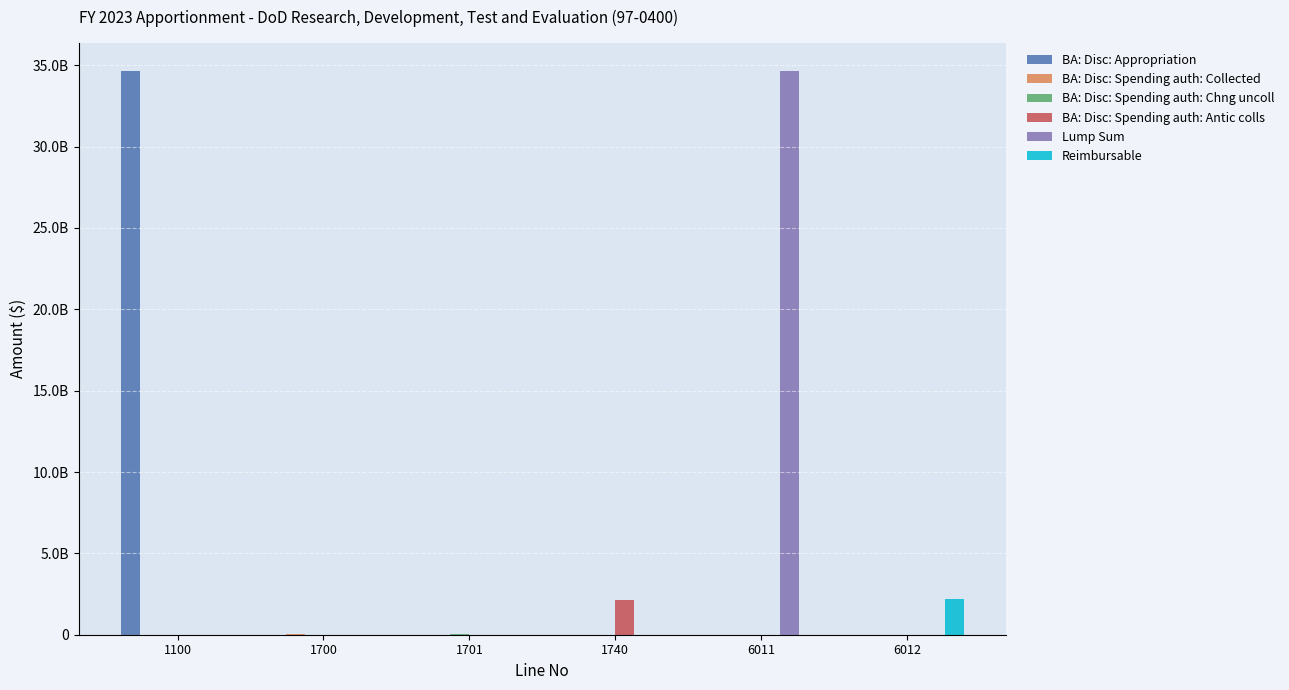

Is it true that BA: Disc: Spending auth: Antic colls equals -775046385 at 6011?

False